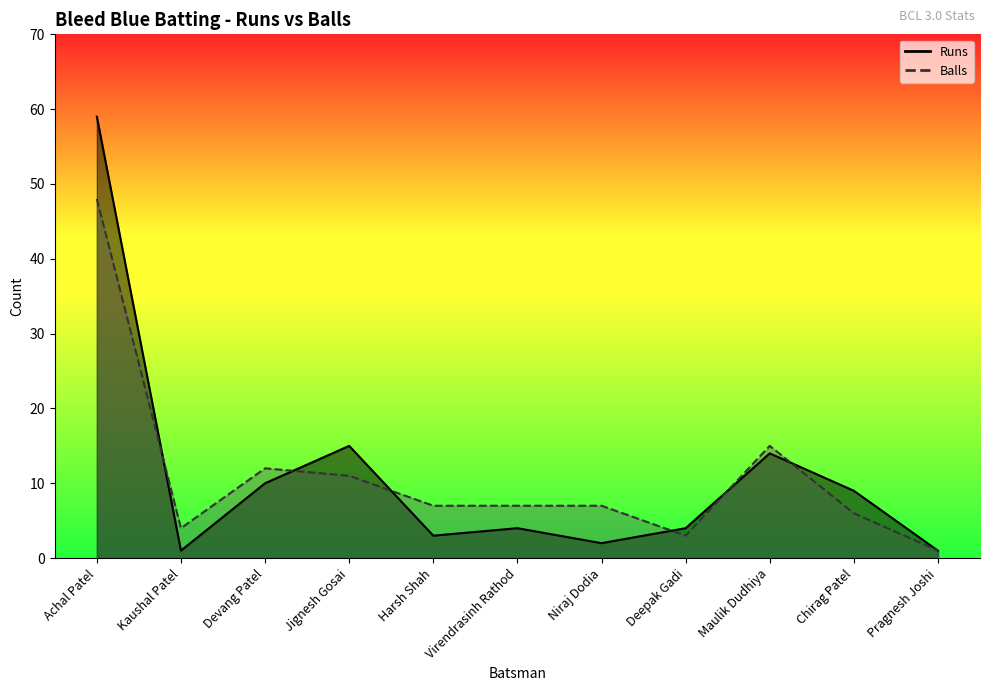

At which category is the sum across all series the highest?

Achal Patel